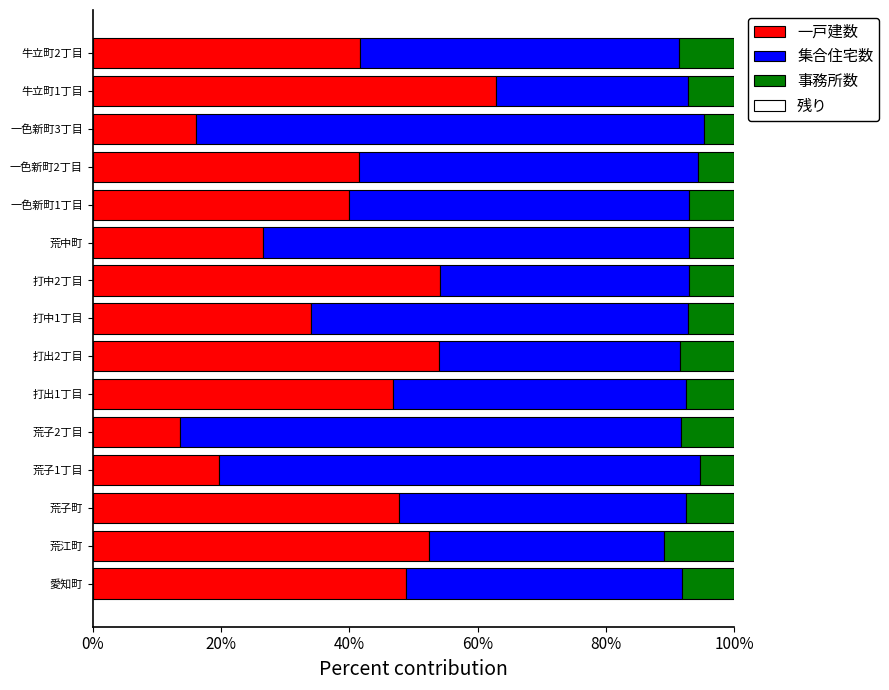

What is the total value across all series at 打出1丁目?

100.0